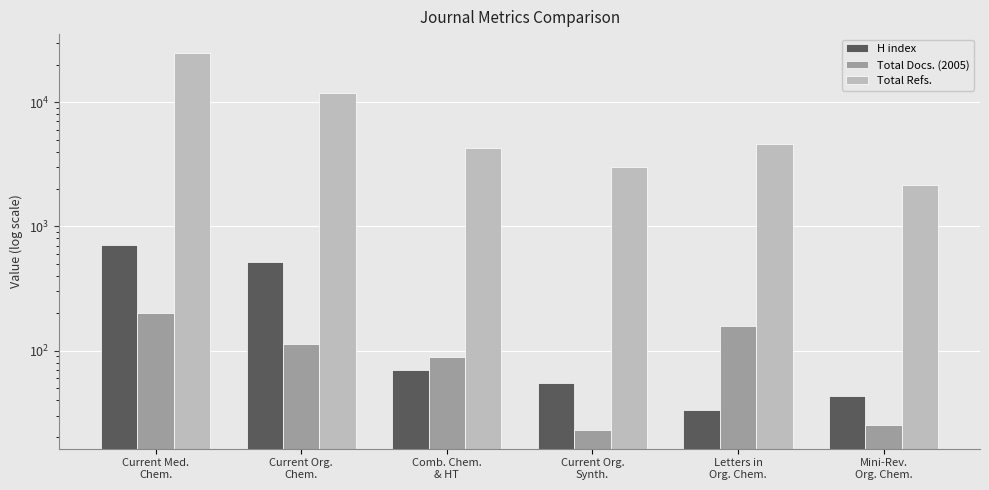

At how many categories does at least one series exceed 18502?

1